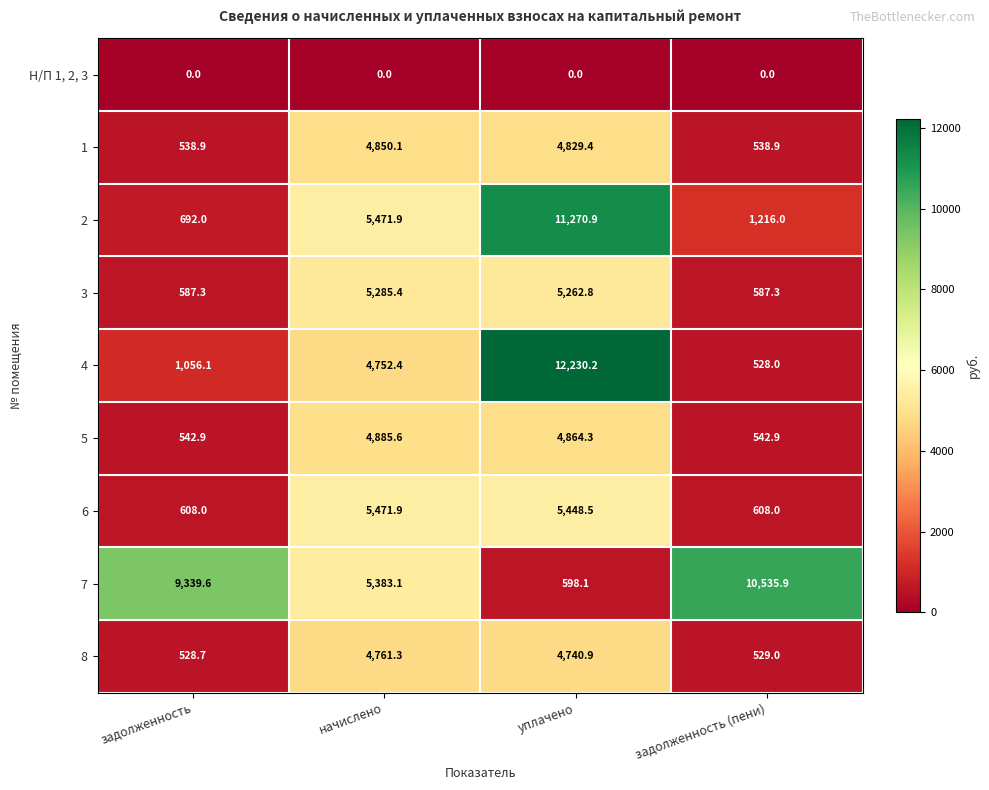

Which series has the largest range (max minus min)?

4